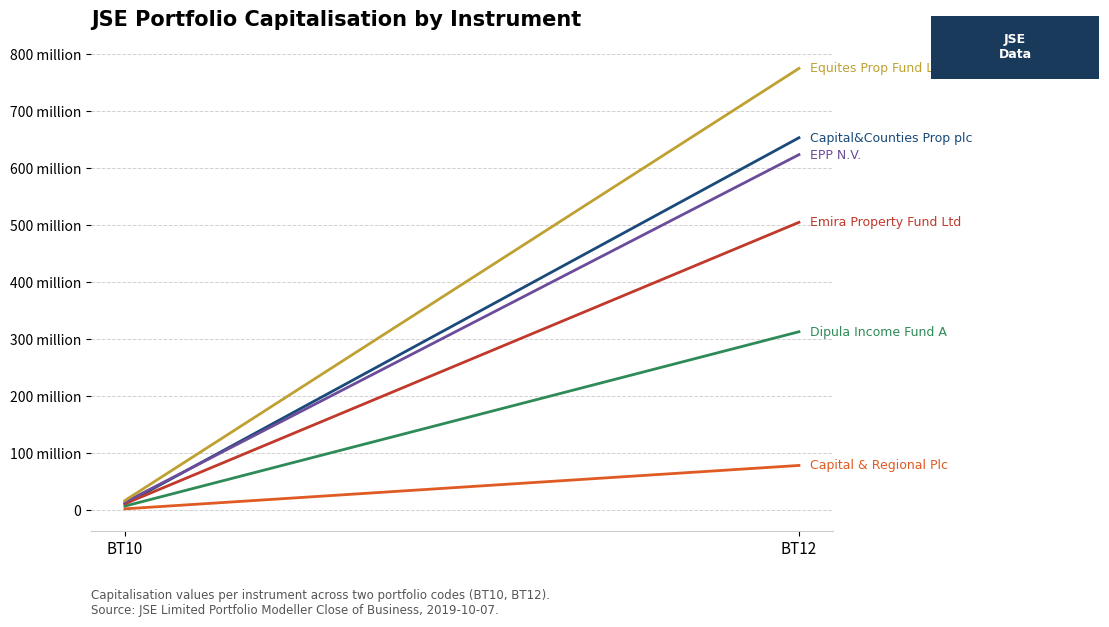

What is the difference between the maximum and minimum values in the Dipula Income Fund A series?

306167000